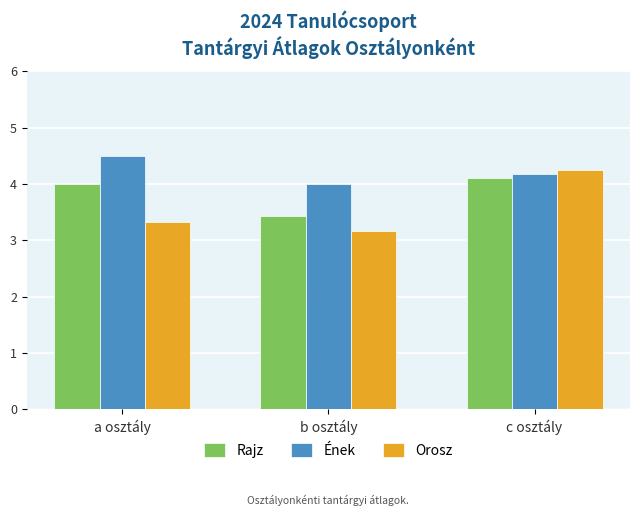

Which series has the widest spread of values?

Orosz